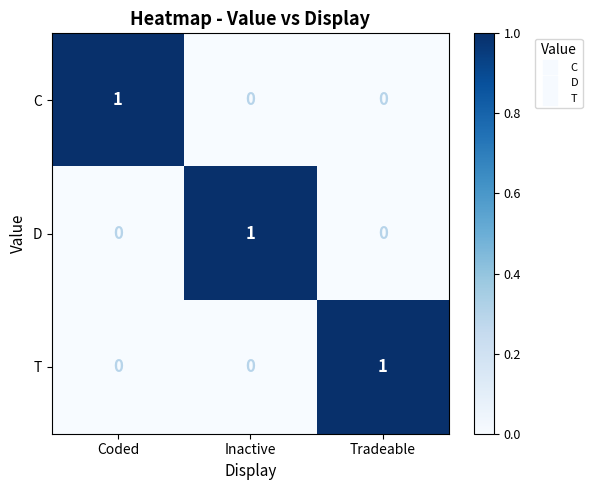

What is the total value across all series at Tradeable?

1